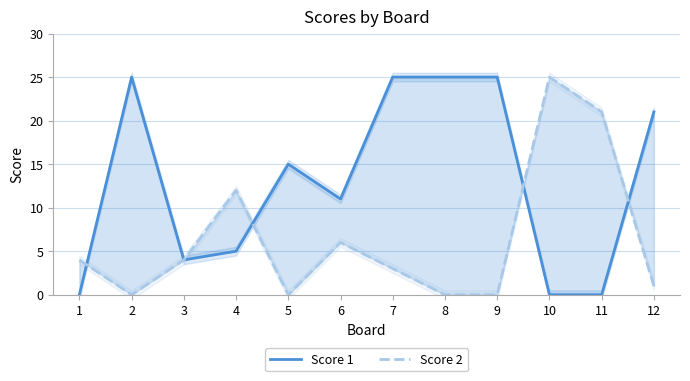

How many data points in Score 2 are less than 4?

6